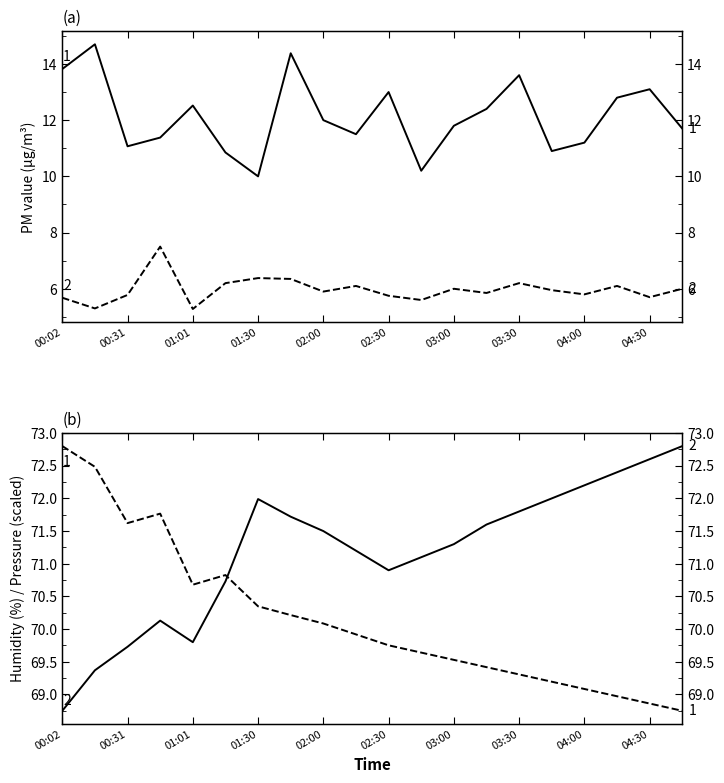

What is the difference between the highest and lowest values at 04:00?

66.4